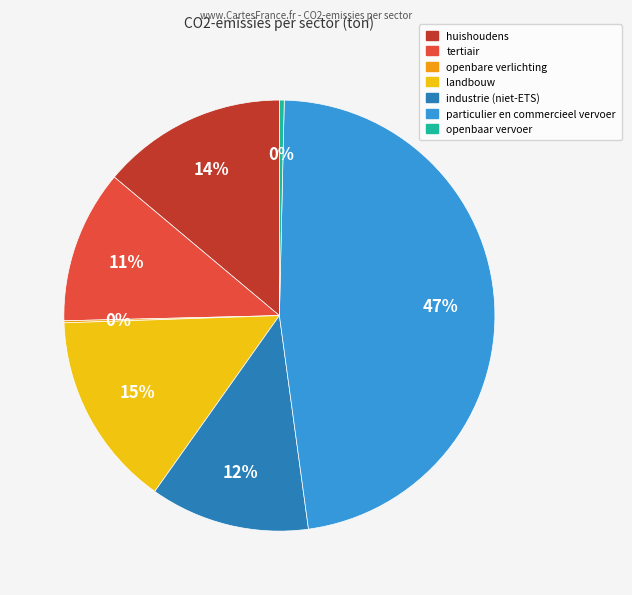

Between tertiair and huishoudens, which is larger?

huishoudens